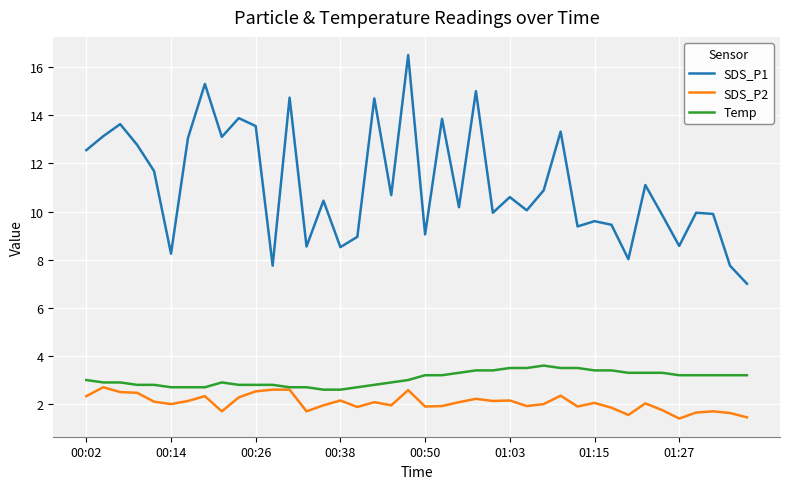

Does the chart have visible grid lines?

Yes